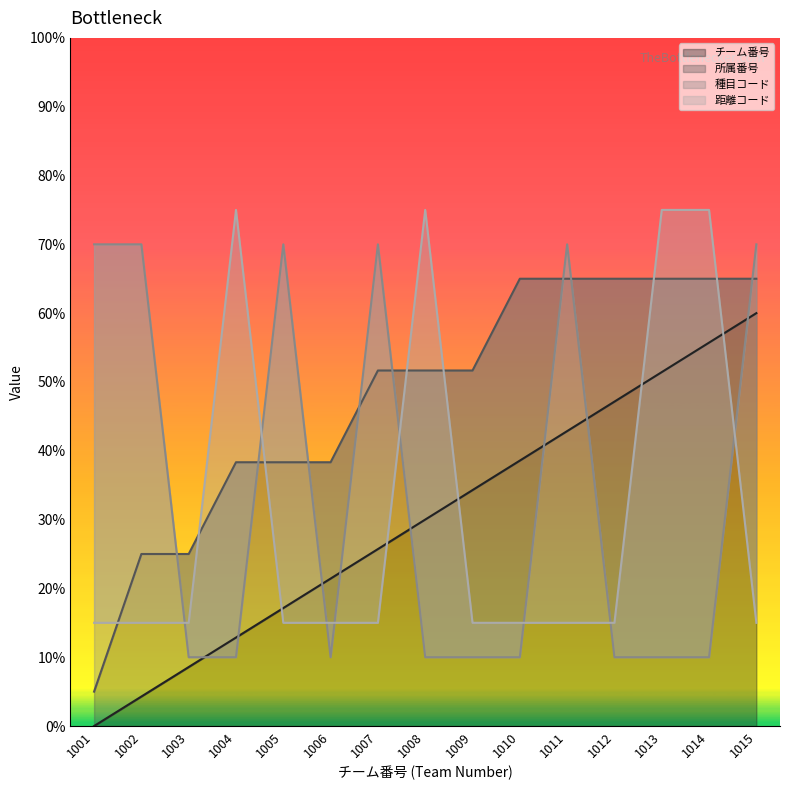

Reading left to right, extract all data points from this chart.

チーム番号: 0.0	4.3	8.6	12.9	17.1	21.4	25.7	30.0	34.3	38.6	42.9	47.1	51.4	55.7	60.0
所属番号: 5.0	25.0	25.0	38.3	38.3	38.3	51.7	51.7	51.7	65.0	65.0	65.0	65.0	65.0	65.0
種目コード: 70.0	70.0	10.0	10.0	70.0	10.0	70.0	10.0	10.0	10.0	70.0	10.0	10.0	10.0	70.0
距離コード: 15.0	15.0	15.0	75.0	15.0	15.0	15.0	75.0	15.0	15.0	15.0	15.0	75.0	75.0	15.0